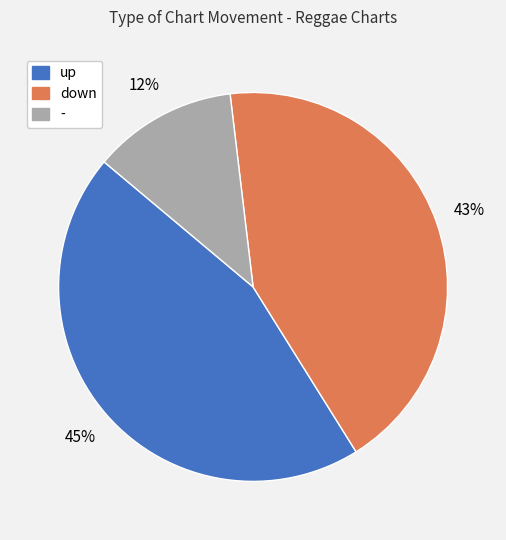

To the nearest percent, what is the combined percentage of down and -?

55%